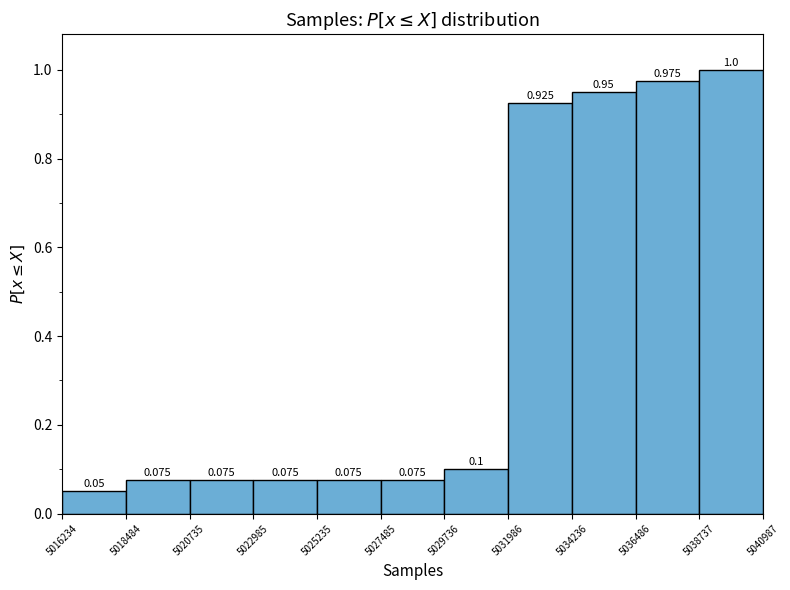

Reading left to right, transcribe this chart: for each bar, give the range it covers on the x-axis and its height.

5016234 to 5018484: 0.050
5018484 to 5020735: 0.075
5020735 to 5022985: 0.075
5022985 to 5025235: 0.075
5025235 to 5027485: 0.075
5027485 to 5029736: 0.075
5029736 to 5031986: 0.100
5031986 to 5034236: 0.925
5034236 to 5036486: 0.950
5036486 to 5038737: 0.975
5038737 to 5040987: 1.000